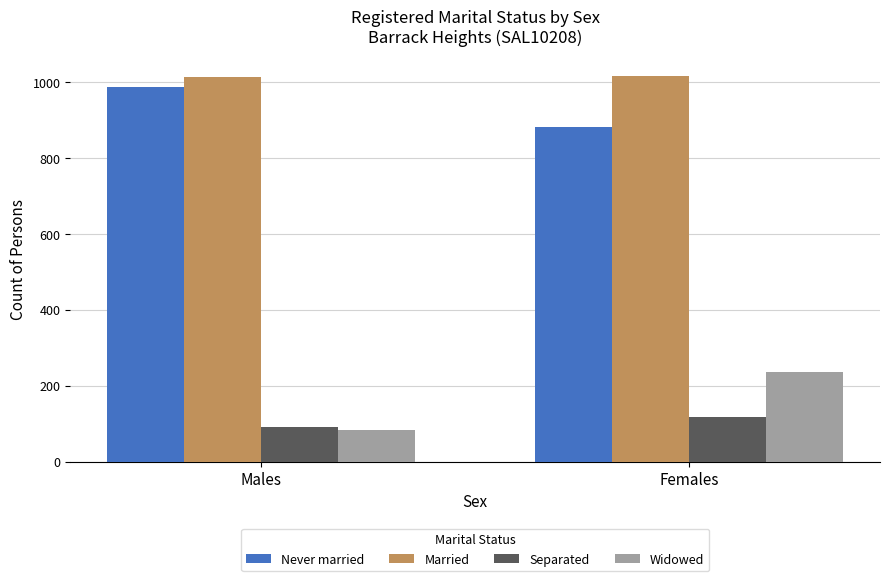

Rank the series at Females from lowest to highest value.

Separated, Widowed, Never married, Married